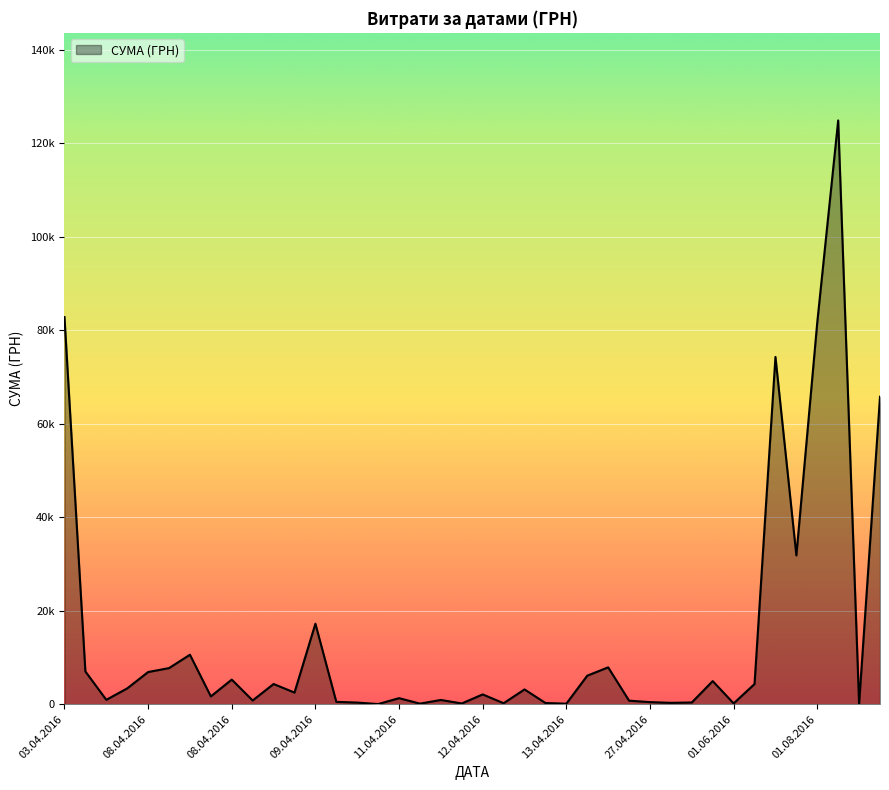

Does the chart have visible grid lines?

Yes